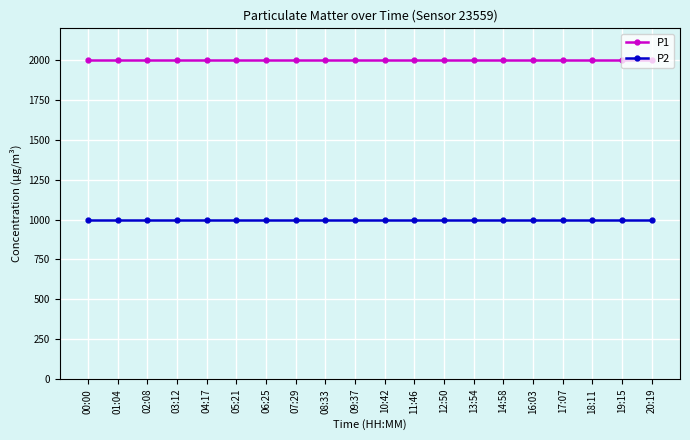

List the series in order of their overall mean, lowest first.

P2, P1